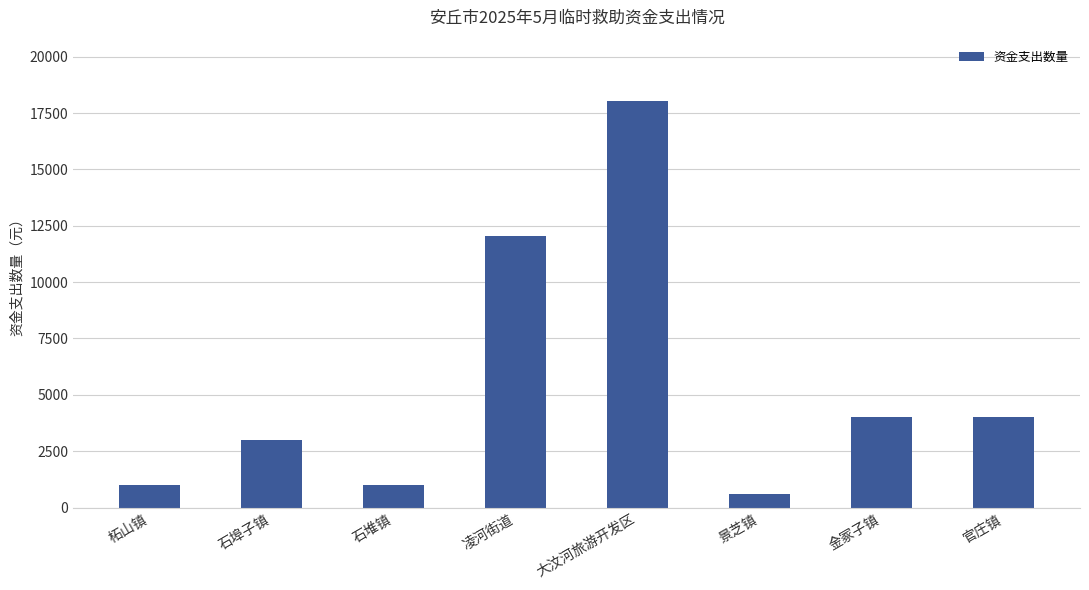

How many values are below 4012?

4